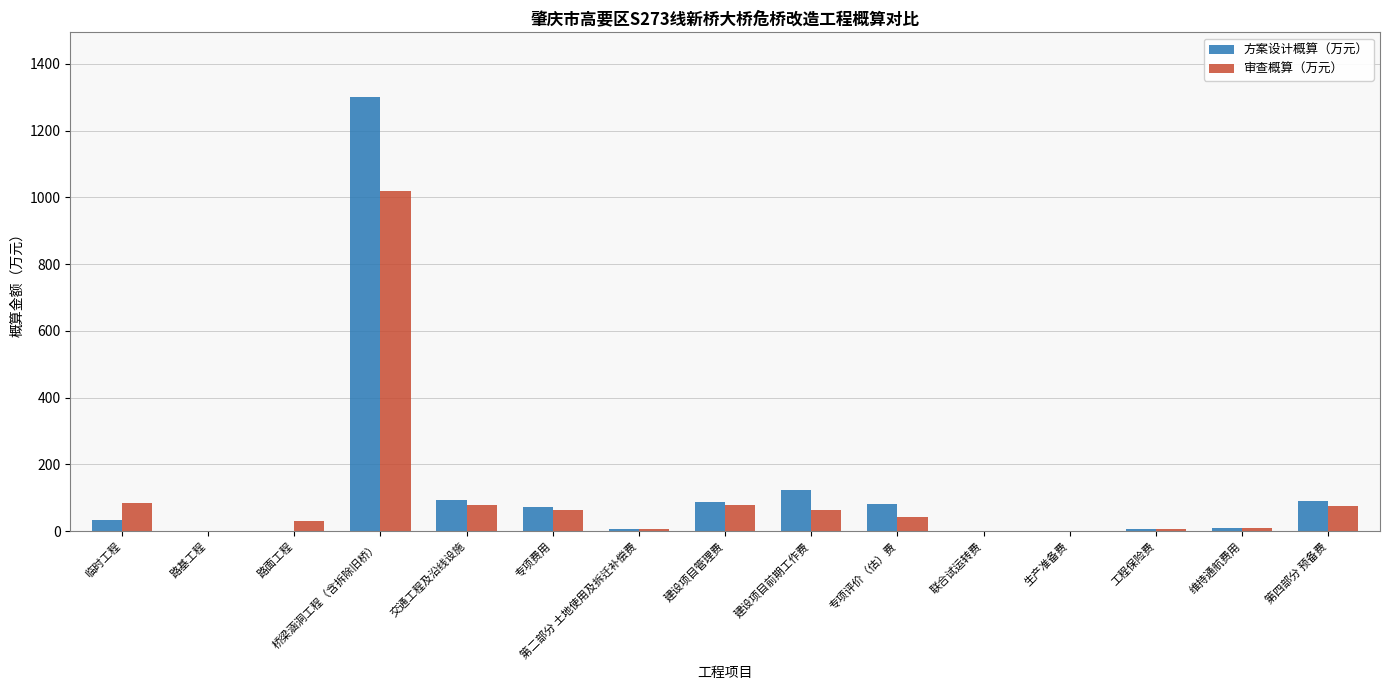

How many groups of bars are there?

15